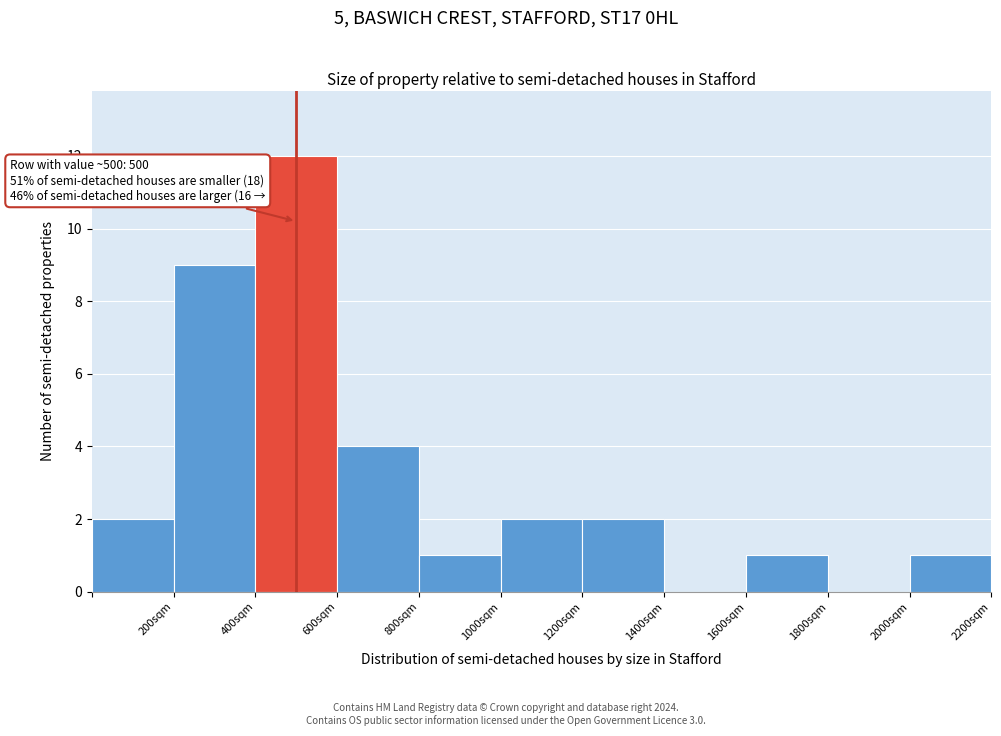

Over which range of the x-axis is the bar tallest?

400 to 600